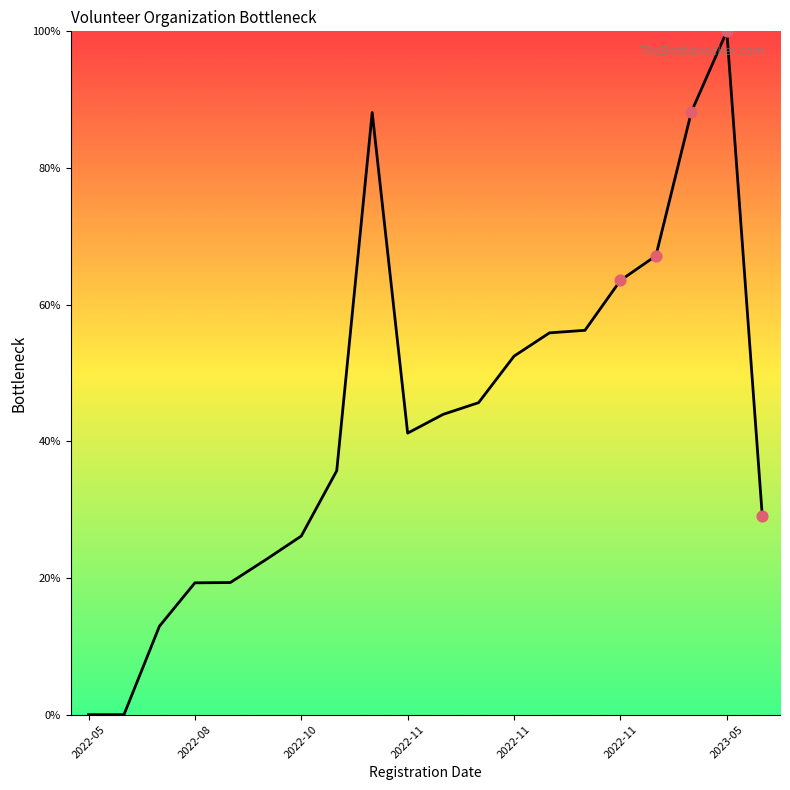

What is the difference between the maximum and minimum values?

100.0